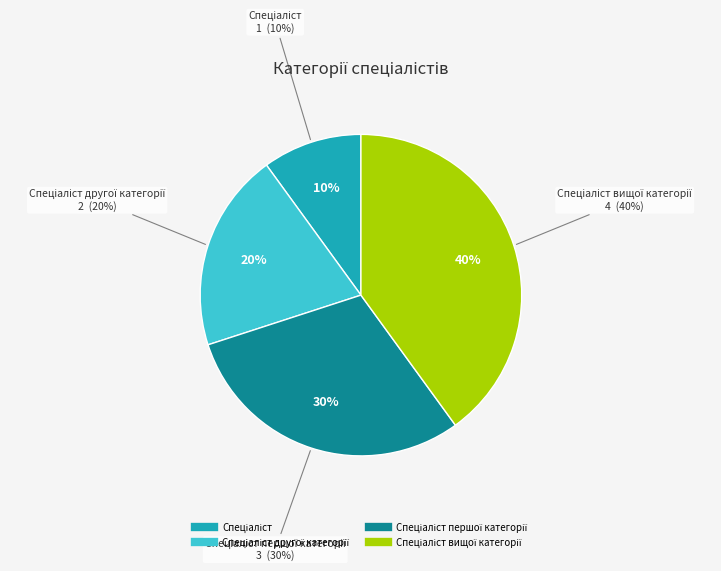

Does Спеціаліст represent more than half of the total?

No